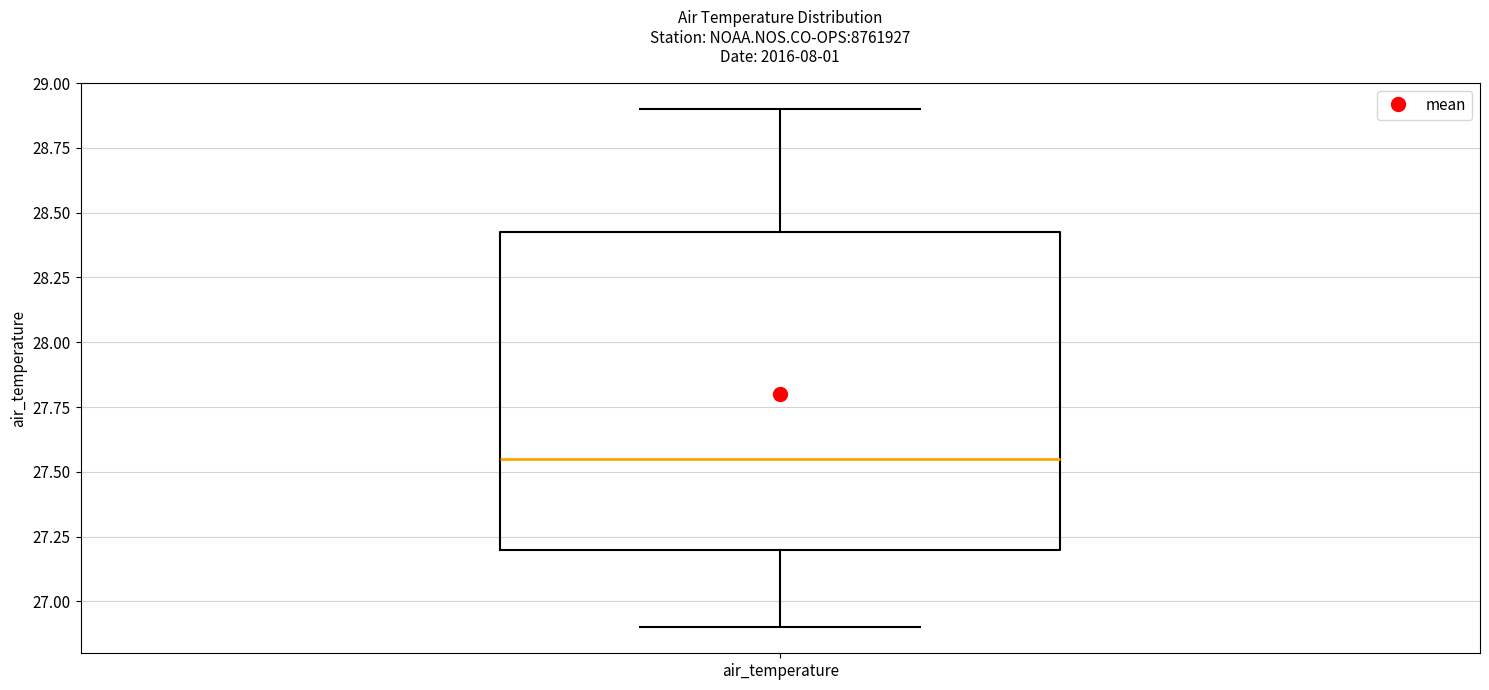

Read this box plot against the y-axis: the position of the median line, the range covered by the box, and the ends of both whiskers. The values are not printed on the chart, so give them approximately, as read against the axis.

median 27.55, box 27.20 to 28.45, whiskers 26.90 to 28.90